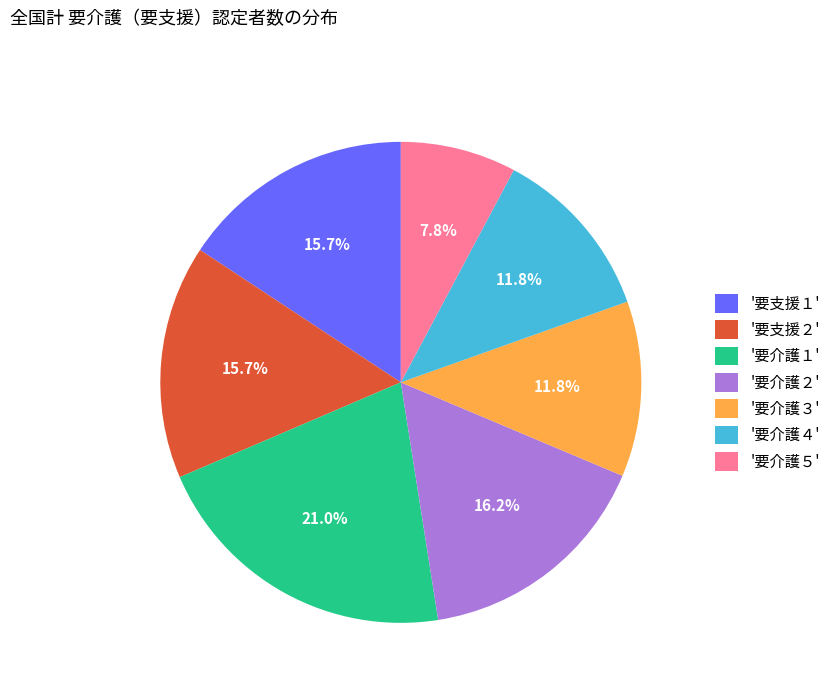

What percentage do '要介護４' and '要介護１' together represent?

32.8%